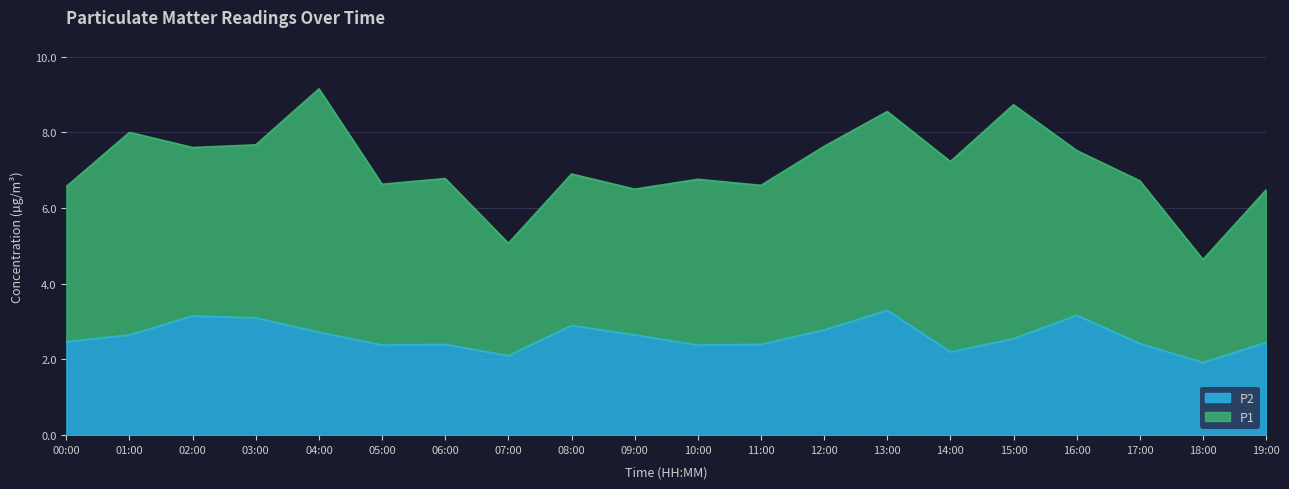

How many lines are shown in the chart?

2